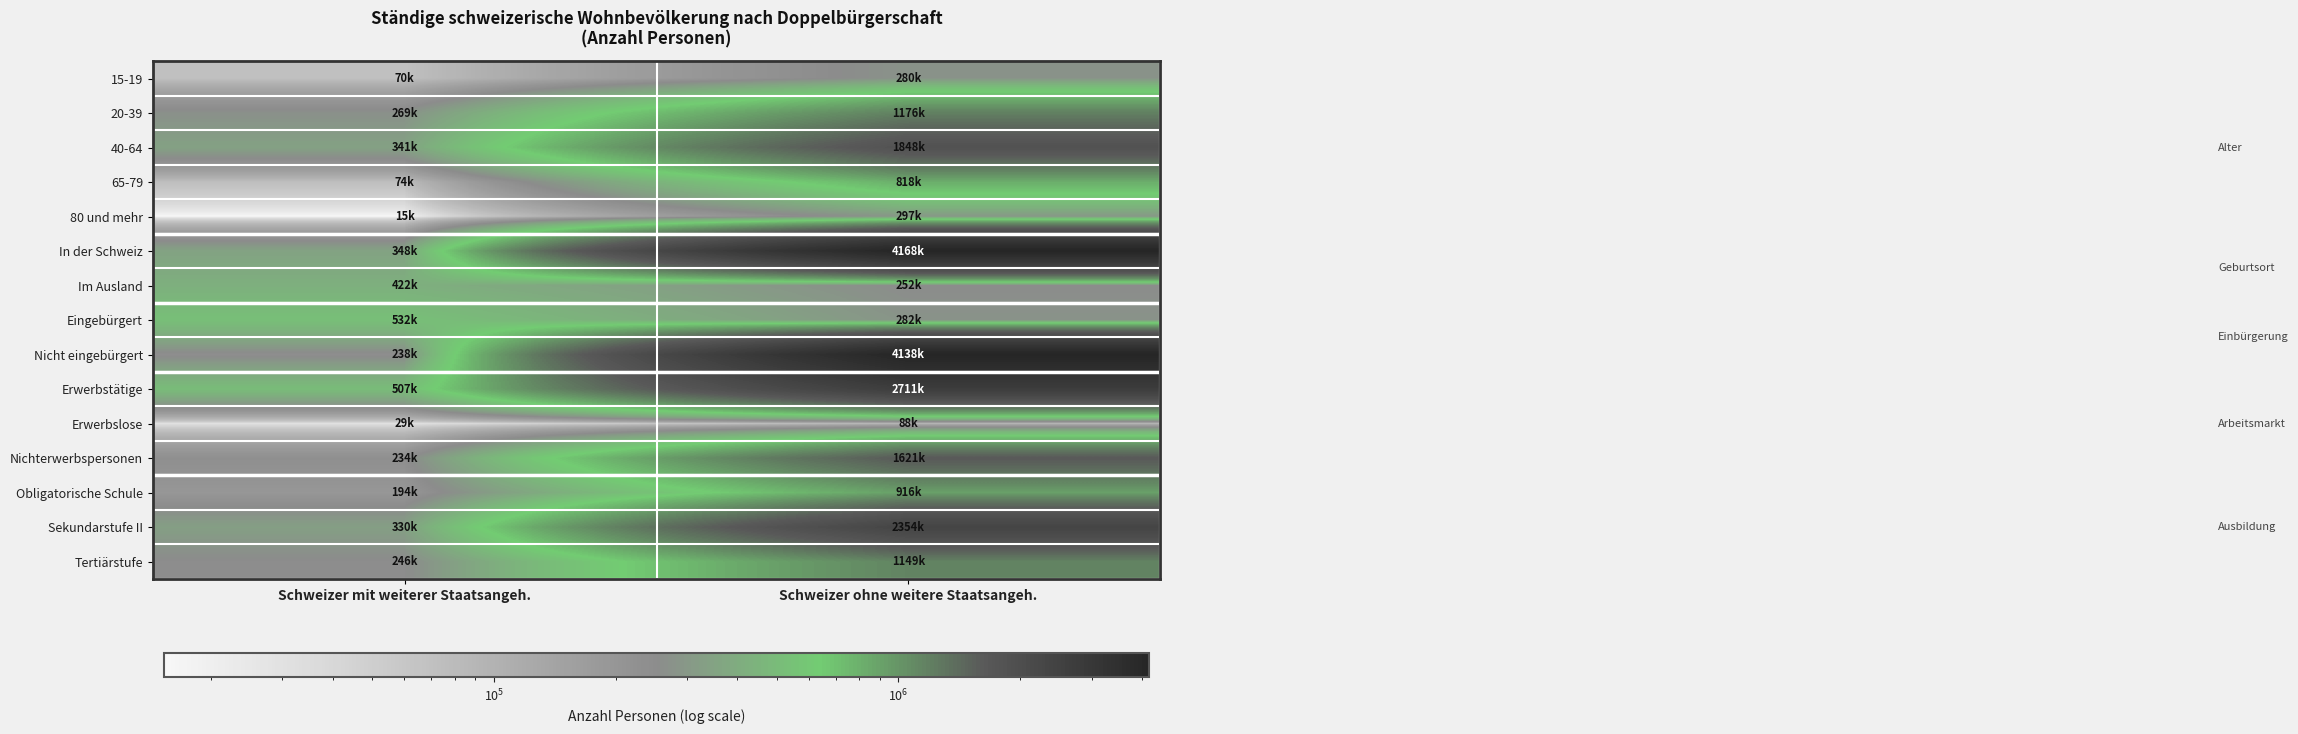

At how many categories does at least one series exceed 3251692?

1